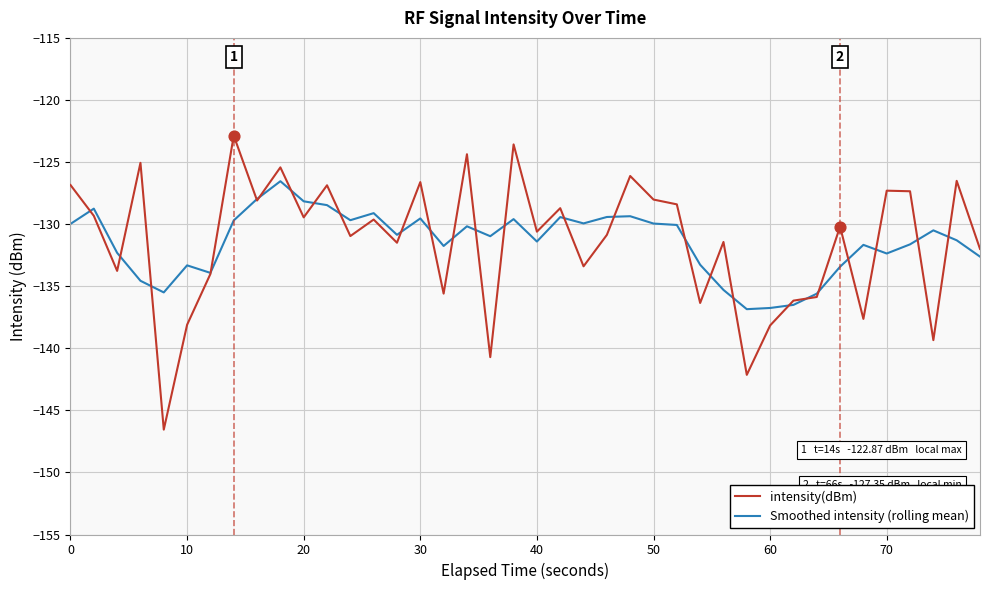

Which series has the widest spread of values?

intensity(dBm)